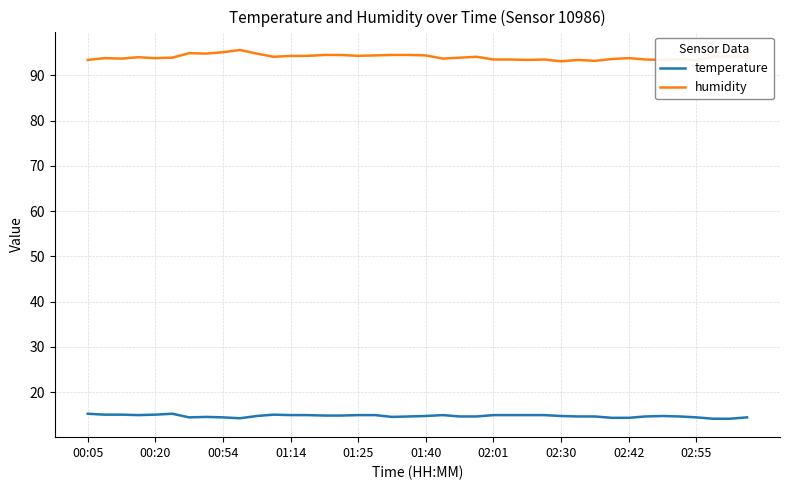

True or false: temperature and humidity intersect in this chart.

False